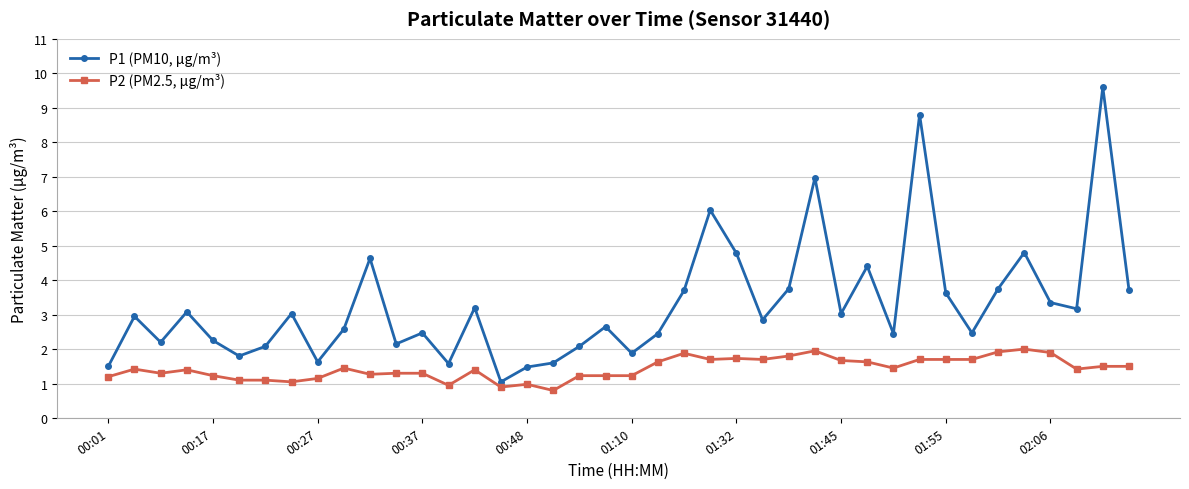

True or false: P1 (PM10, µg/m³) has more than 1 interior local peaks.

True